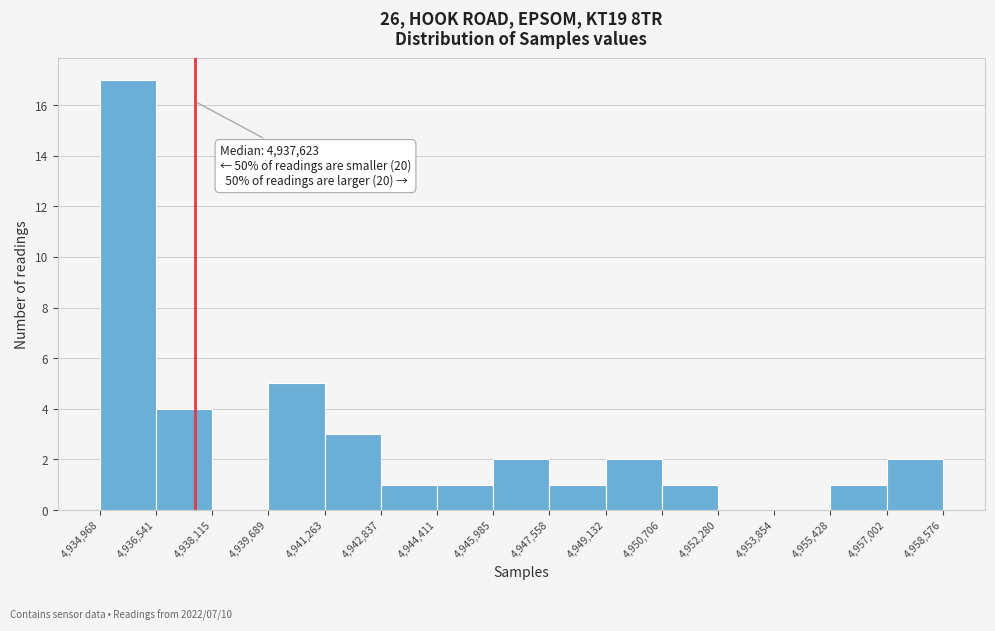

Which range on the x-axis has the tallest bar?

4,934,968 to 4,936,541